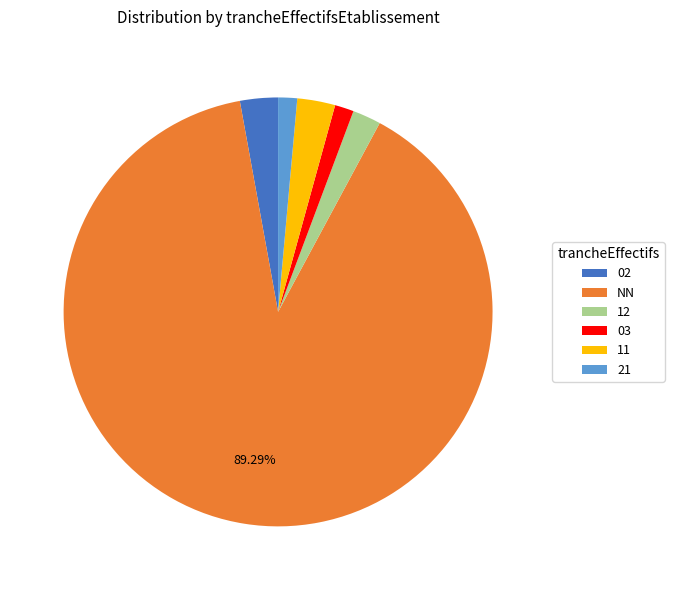

To the nearest percent, what is the average slice percentage?

17%